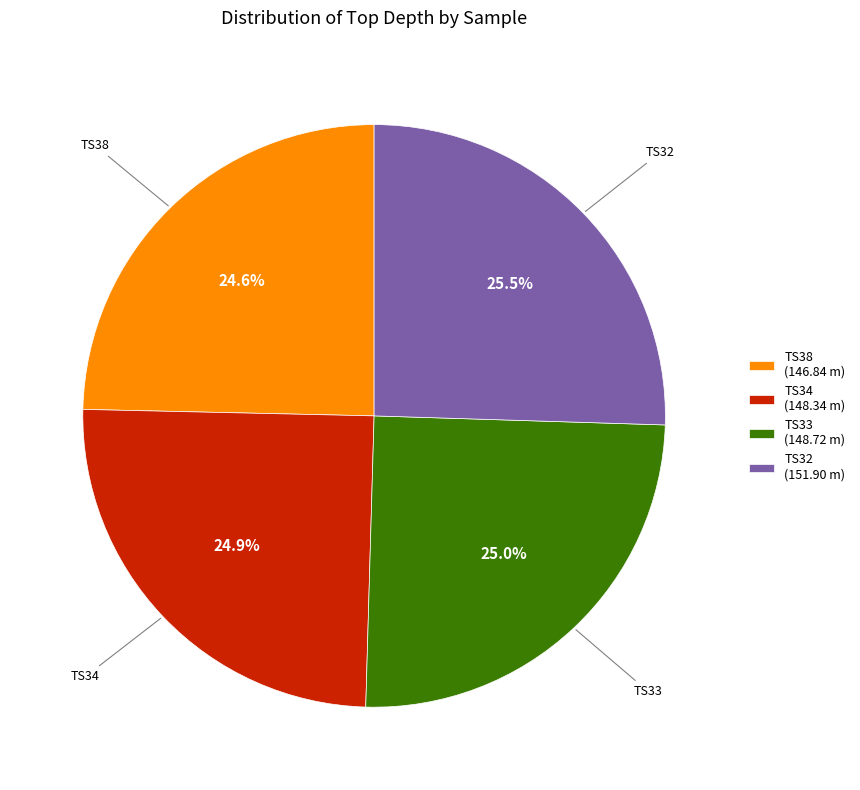

Is there any slice that represents more than half of the pie?

No